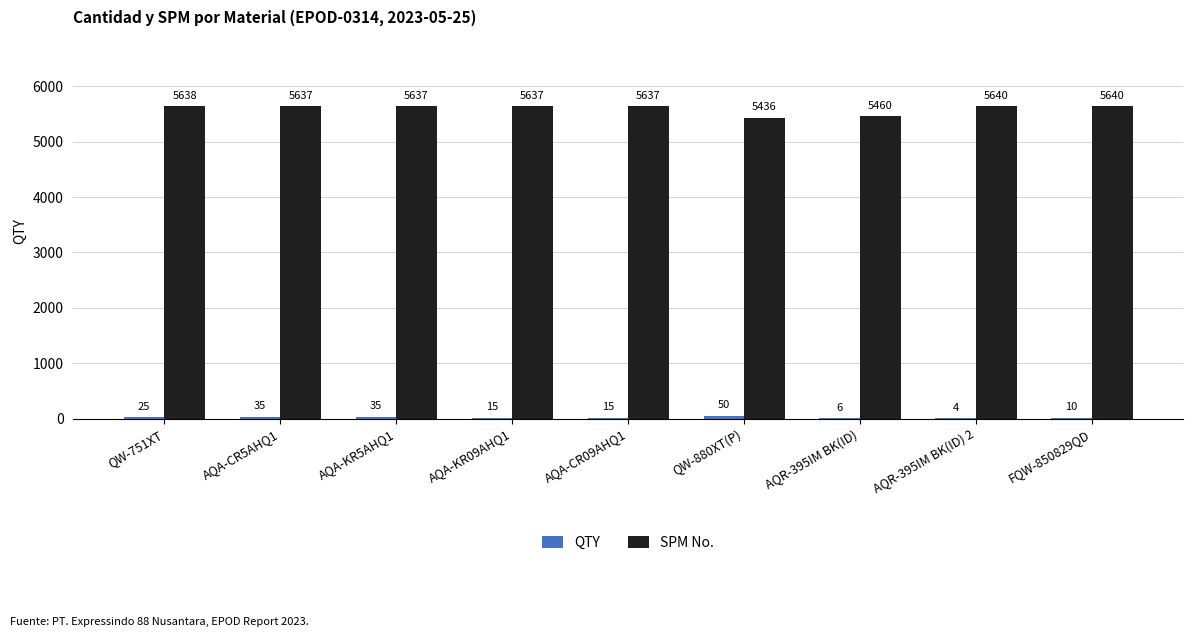

Which series has the largest total across all categories?

SPM No.